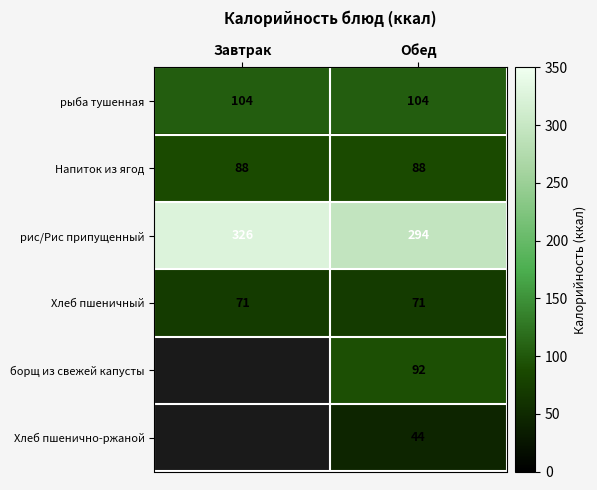

How many distinct data groups are displayed?

6